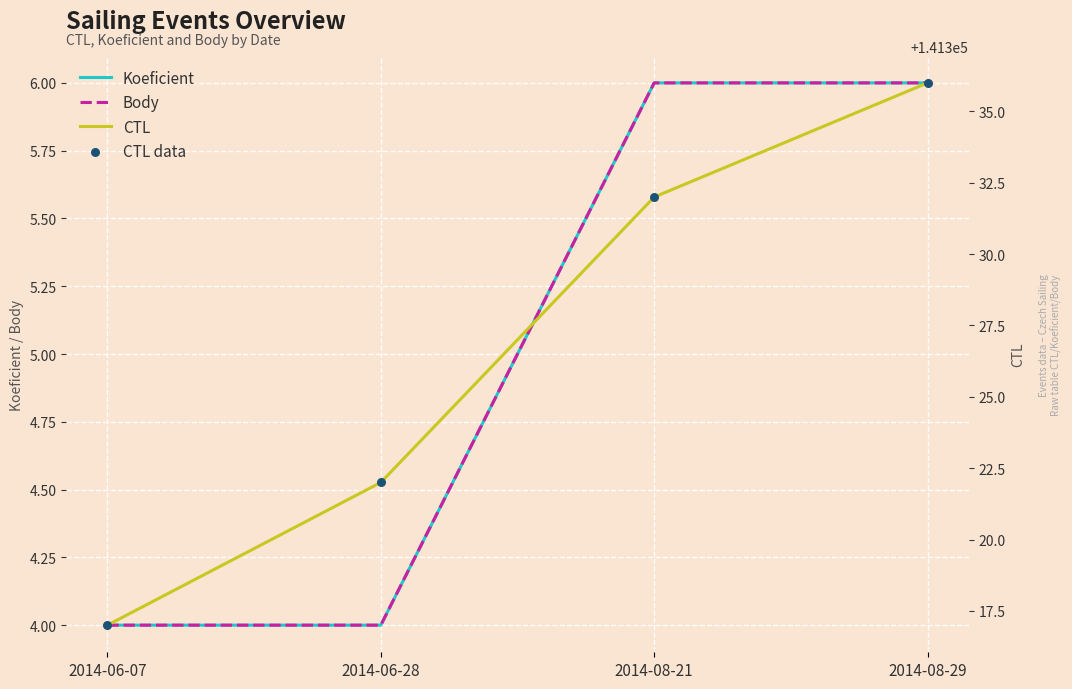

Which series has the largest total across all categories?

CTL